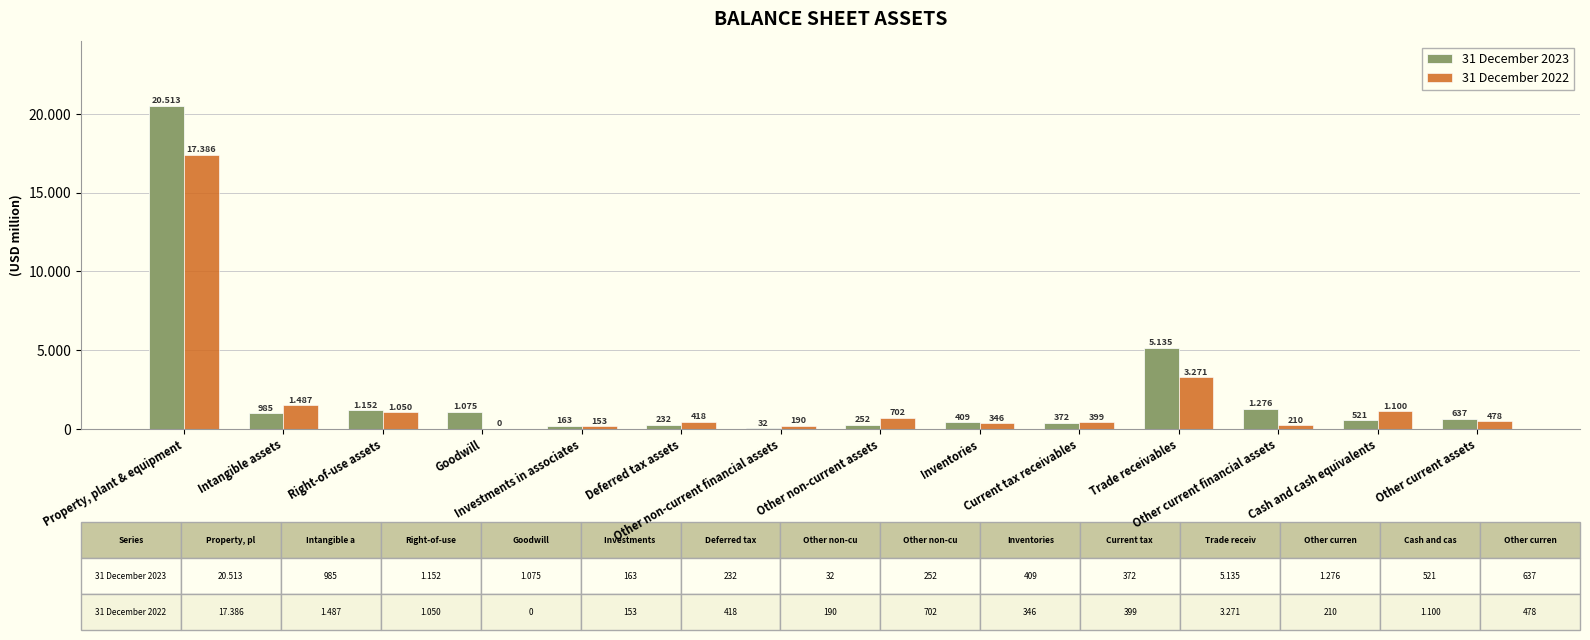

What is the sum of the 31 December 2022 values at Trade receivables and Other non-current assets?

3973